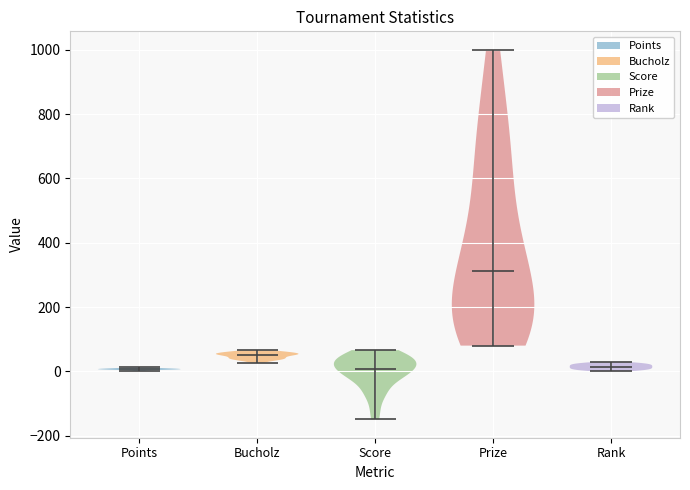

Where does the median line of the violin for Rank sit on the y-axis? The values are not printed on the chart, so give them approximately, as read against the axis.

20